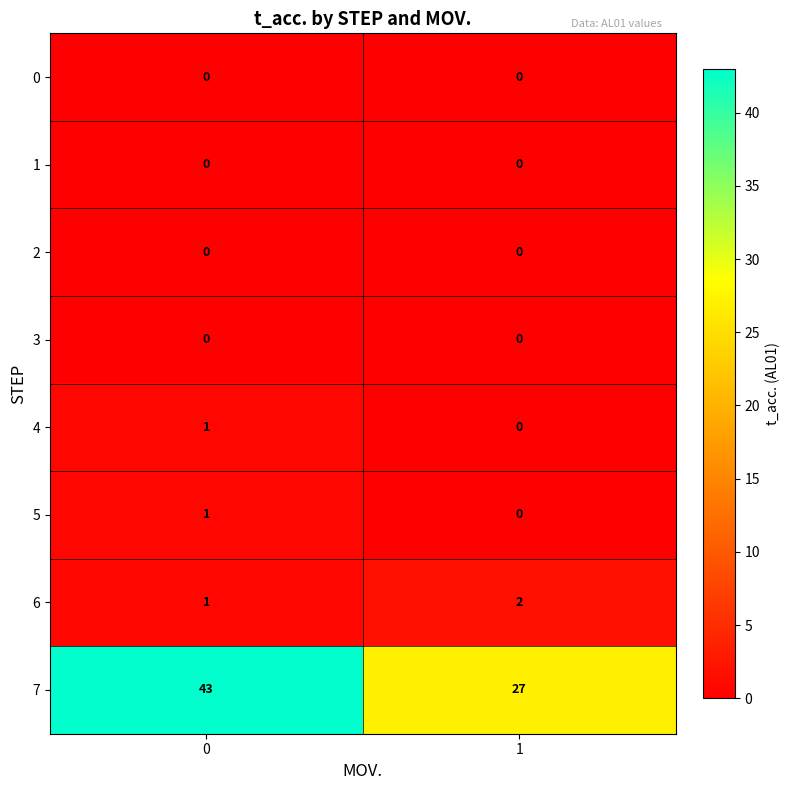

What is the greatest value displayed?

43